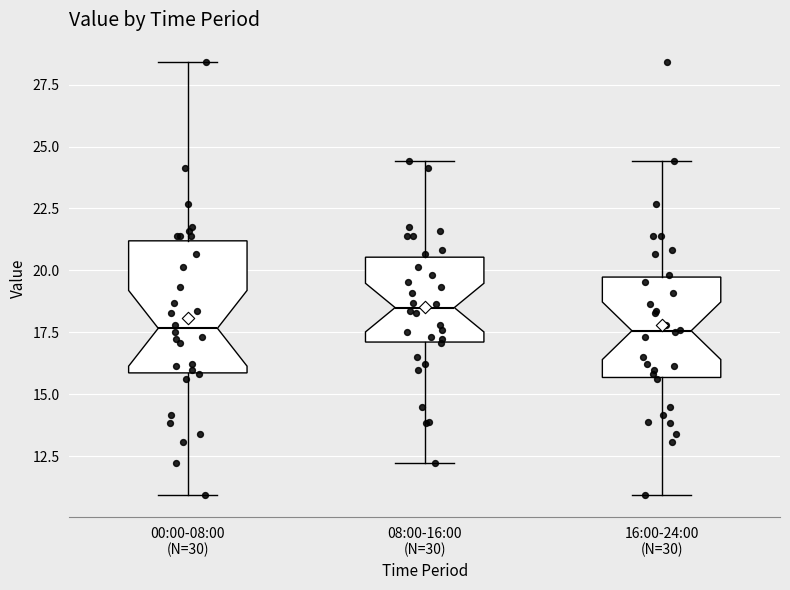

Reading left to right, transcribe this box plot: for each box, give where its median line is, the range the box spans, and where its two whiskers end, as read against the y-axis. The values are not printed on the chart, so give them approximately, as read against the axis.

00:00-08:00 (N=30): median 17.5, box 16.0 to 21.0, whiskers 11.0 to 28.5
08:00-16:00 (N=30): median 18.5, box 17.0 to 20.5, whiskers 12.0 to 24.5
16:00-24:00 (N=30): median 17.5, box 15.5 to 19.5, whiskers 11.0 to 24.5